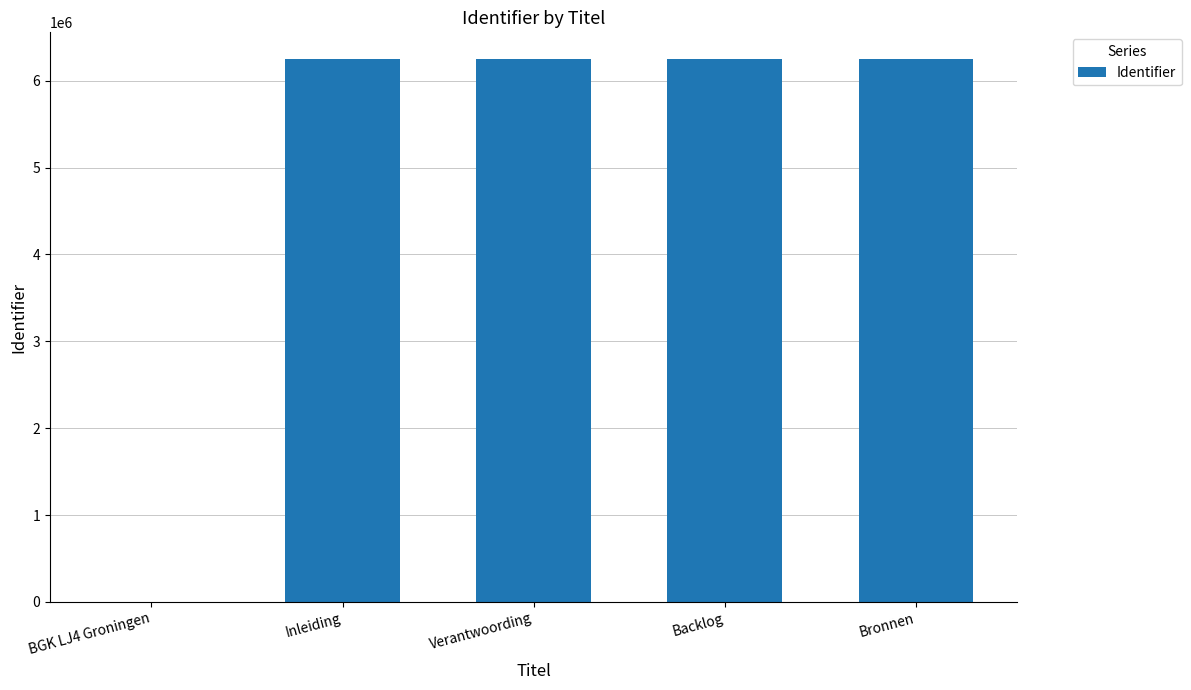

What is the greatest value displayed?

6244862